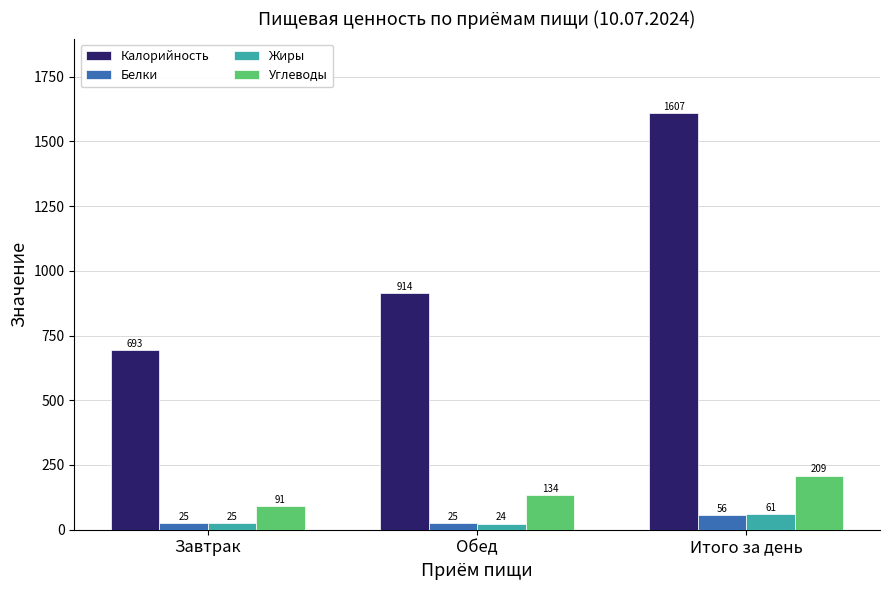

Are the bars horizontal?

No